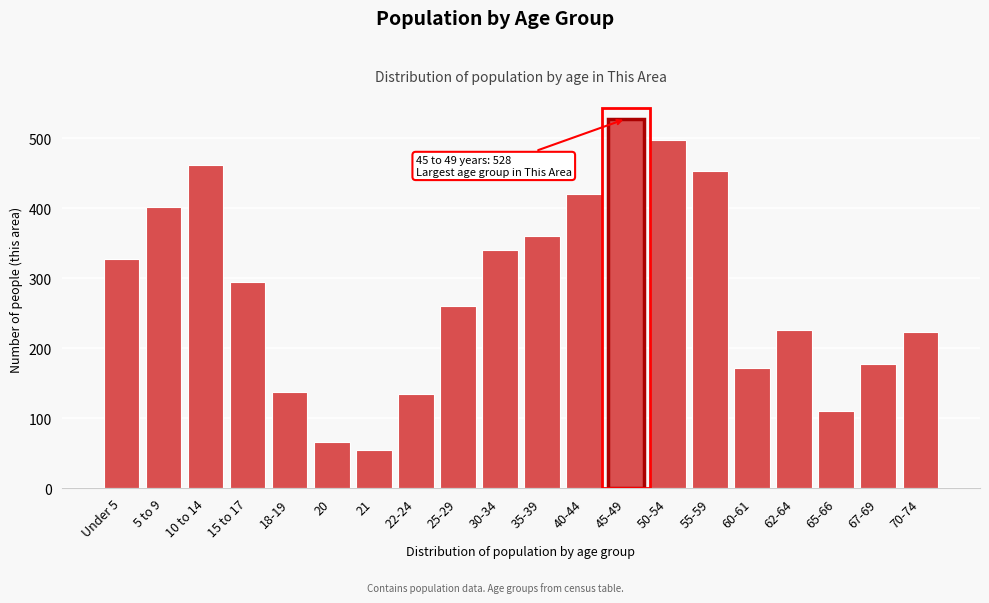

Reading left to right, list all the values displayed in this chart.

327	402	462	294	137	66	55	134	260	341	361	421	528	498	453	172	226	110	178	223